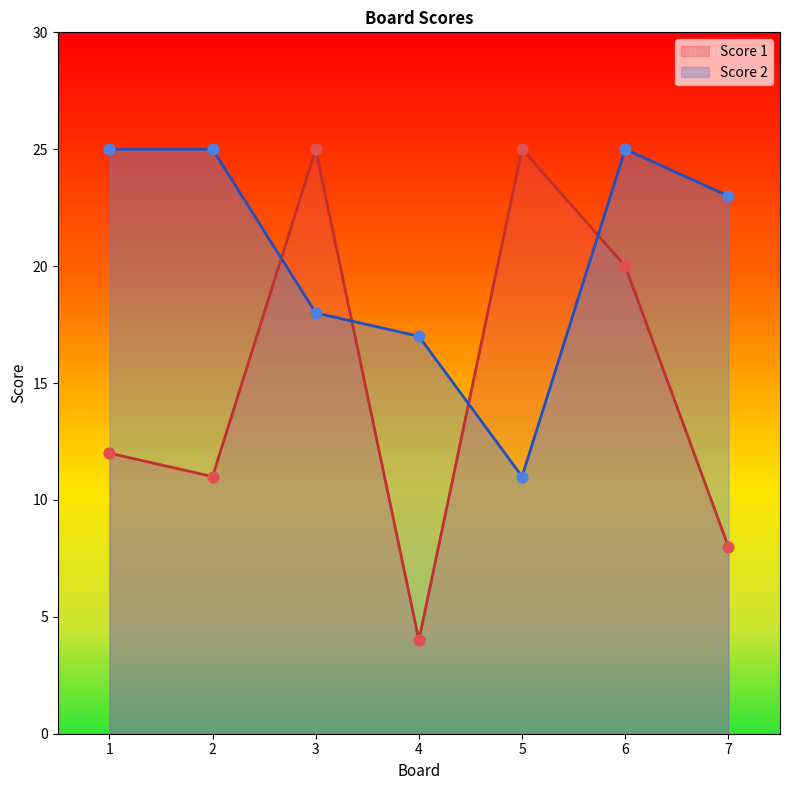

What is the total value across all series at 5?

36